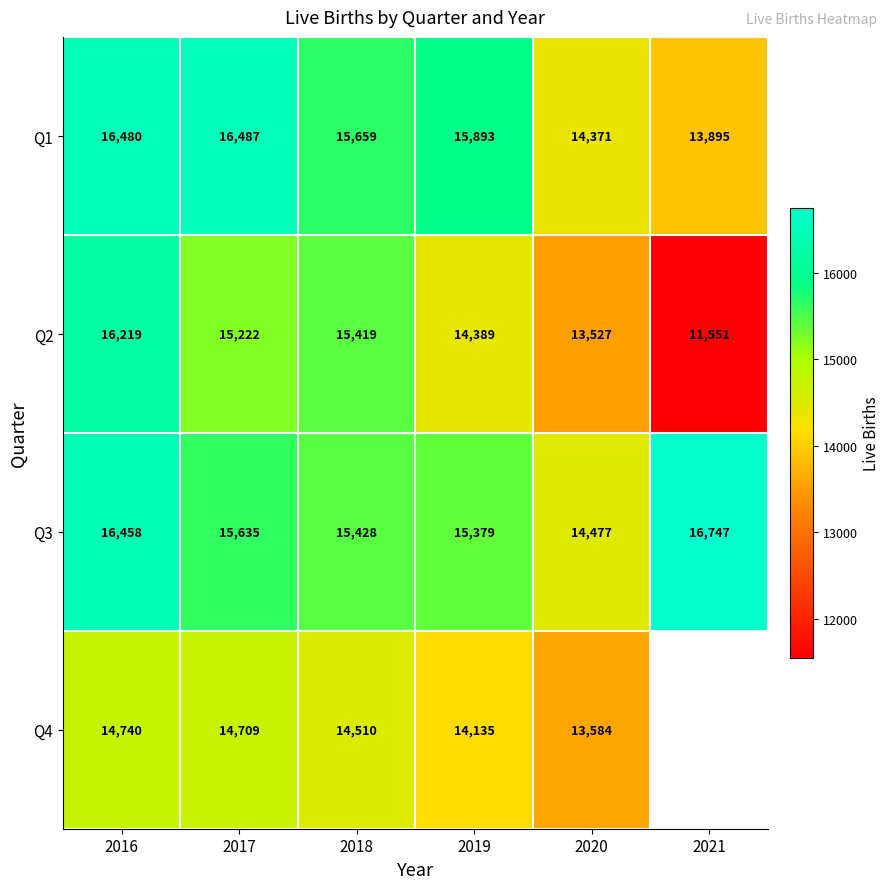

What is the spread (max minus min) of values at 2019?

1758